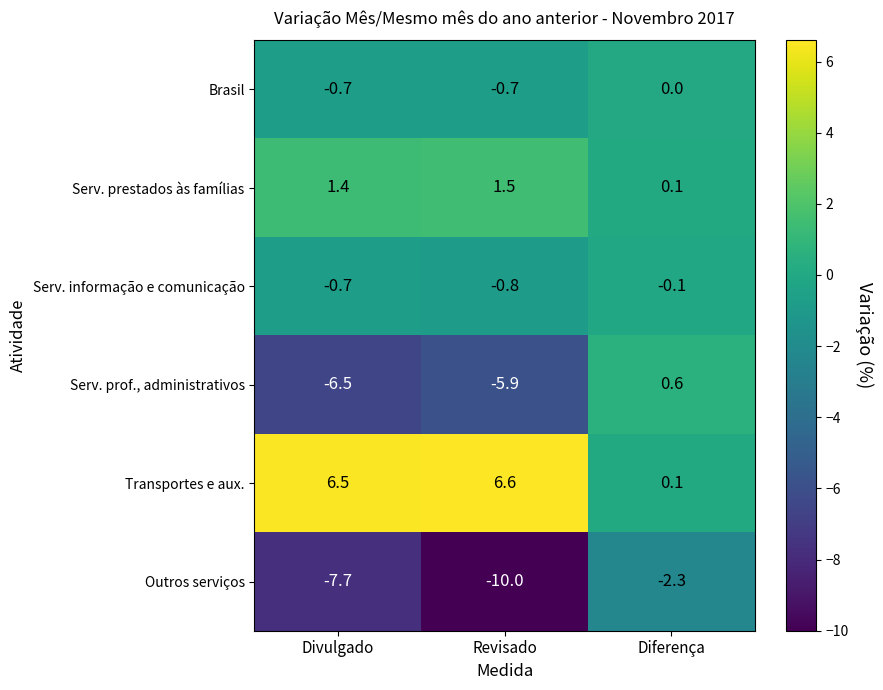

True or false: Brasil has a value of -0.3 at Diferença.

False